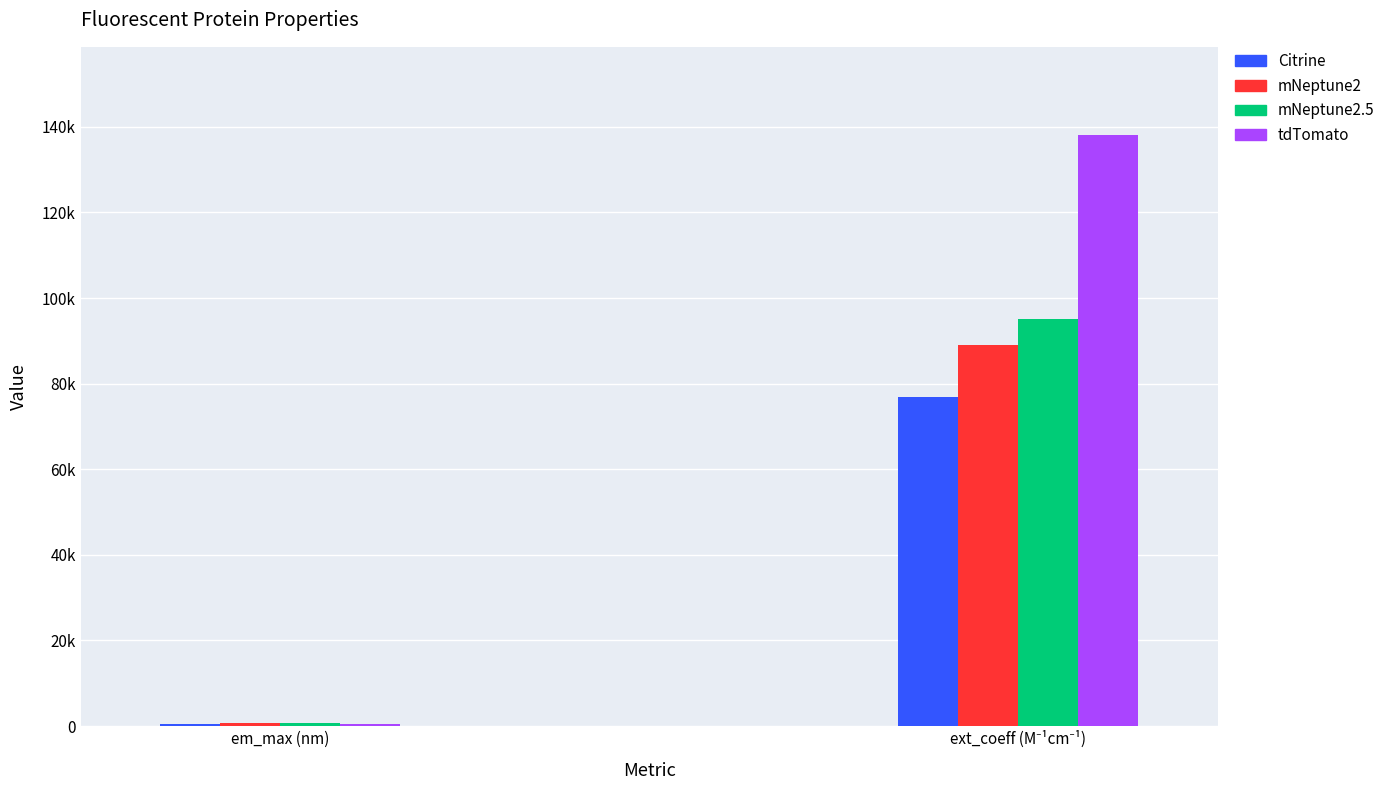

Between tdTomato and mNeptune2, which is larger?

tdTomato